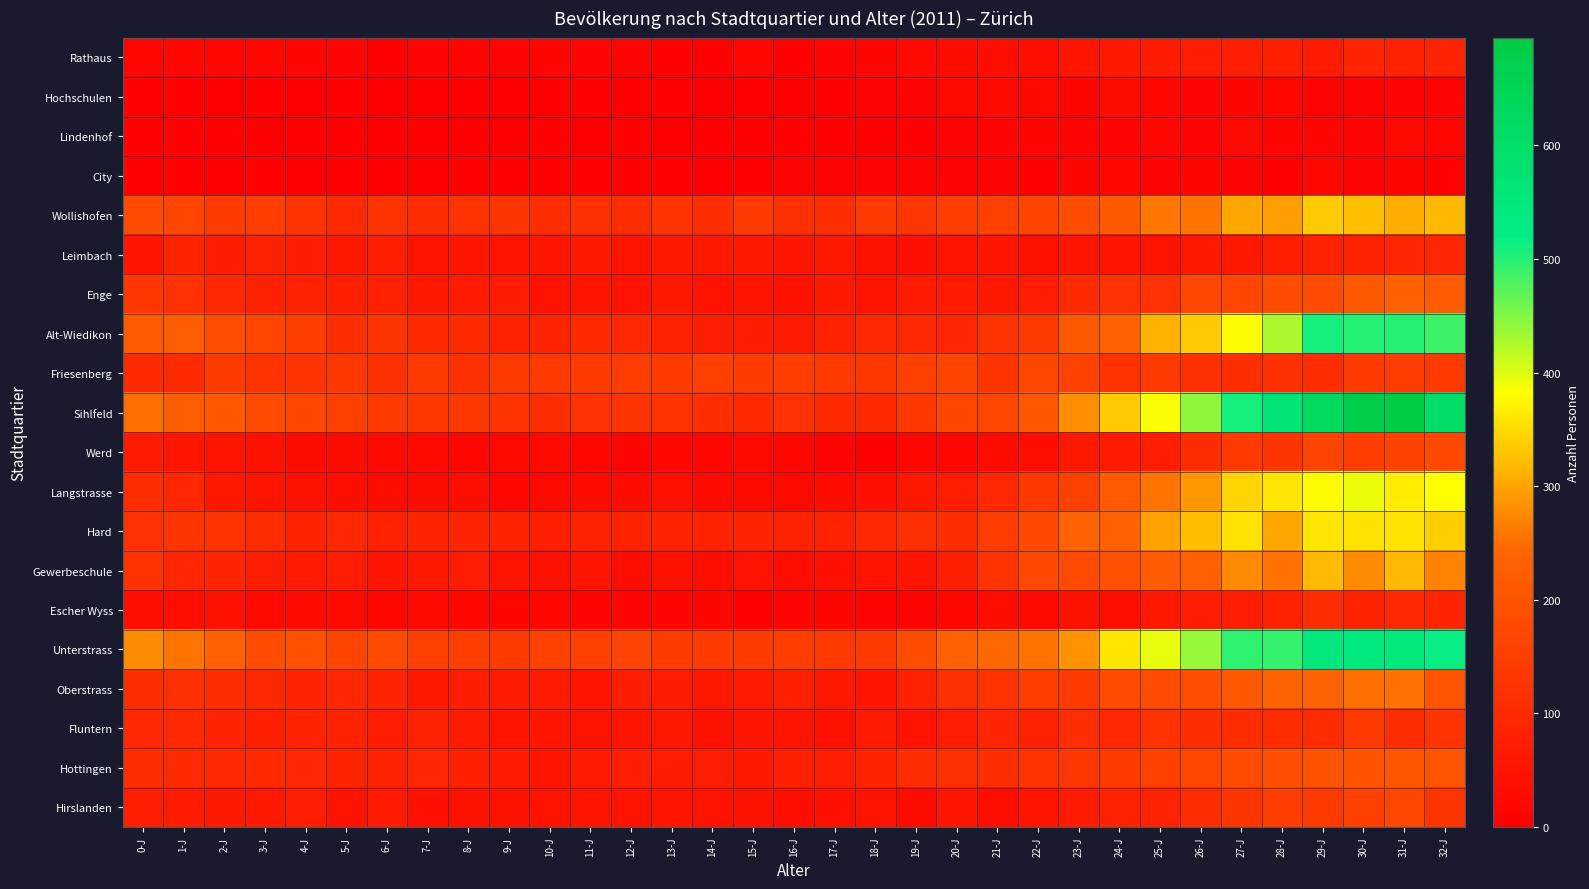

What is the total value across all series at 14-J?

1116